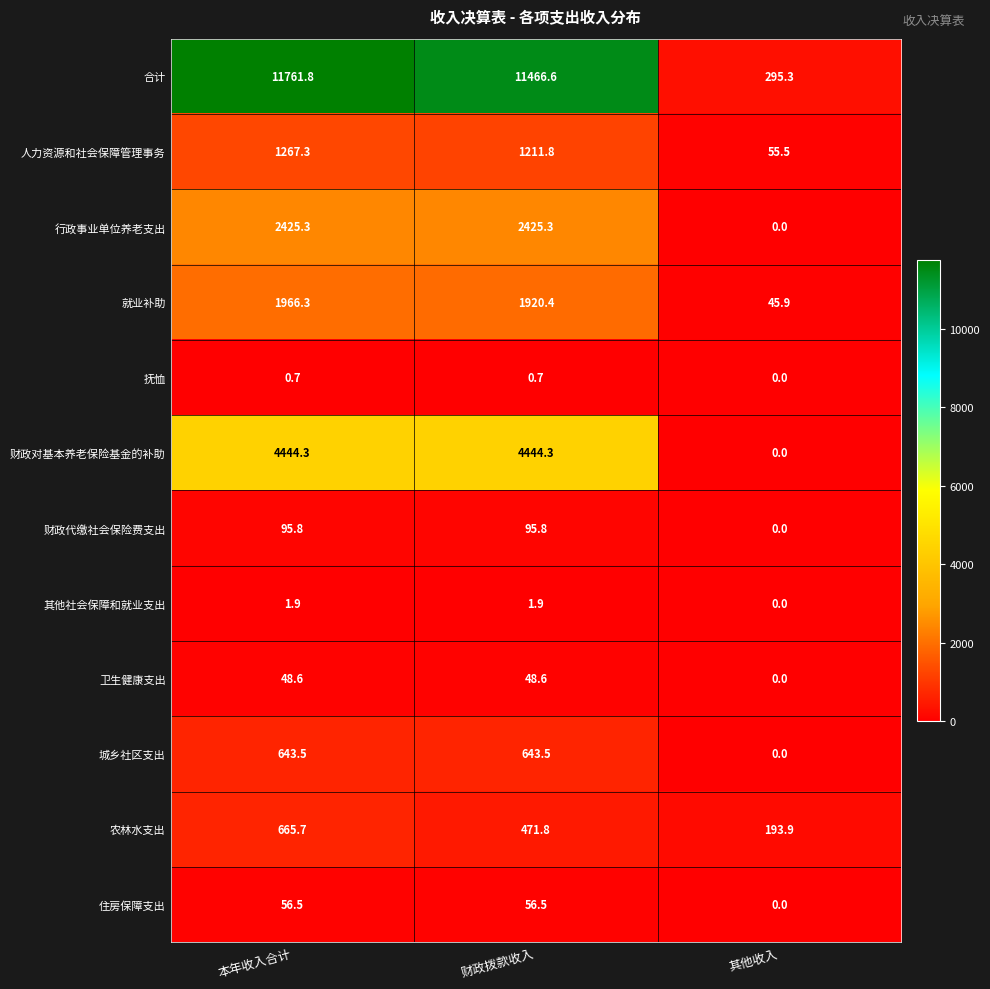

List the series in order of their peak value, lowest first.

抚恤, 其他社会保障和就业支出, 卫生健康支出, 住房保障支出, 财政代缴社会保险费支出, 城乡社区支出, 农林水支出, 人力资源和社会保障管理事务, 就业补助, 行政事业单位养老支出, 财政对基本养老保险基金的补助, 合计